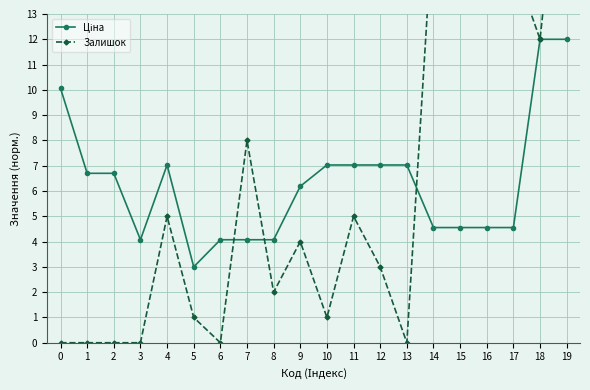

The value of Ціна at 7 is 2.3. True or false?

False